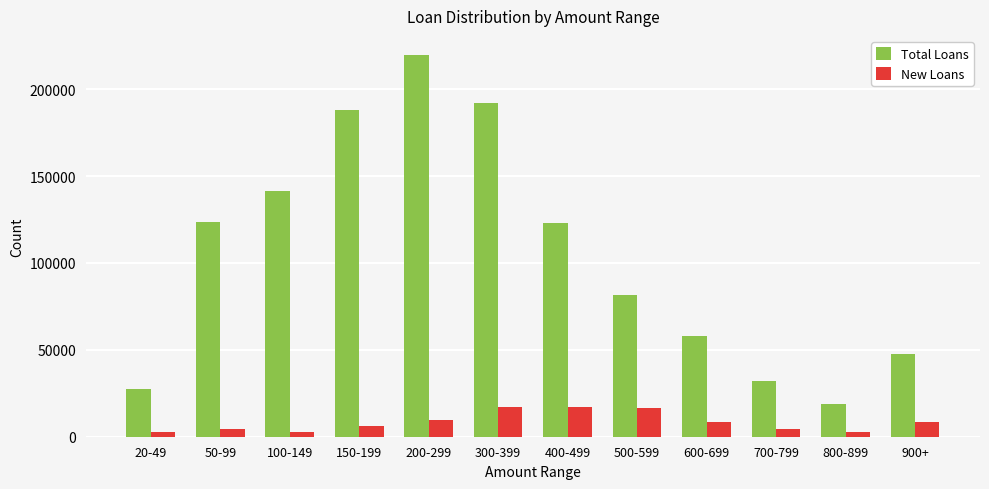

What is the approximate value of Total Loans at 300-399, to the nearest 10?

191750